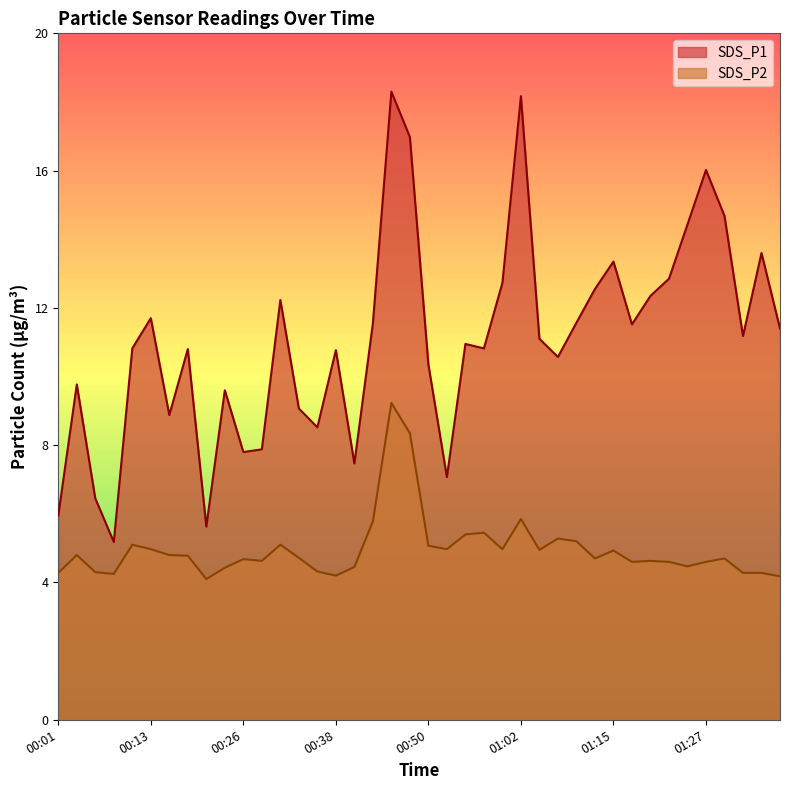

Does the chart display data point markers on the line(s)?

No